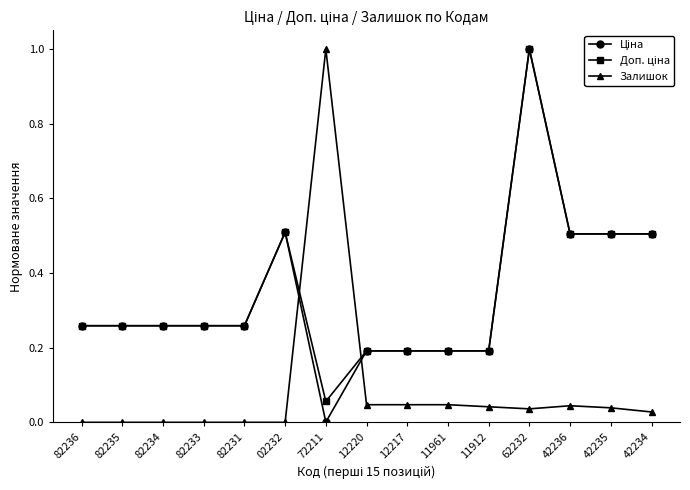

Which category has the highest value in the Залишок series?

72211